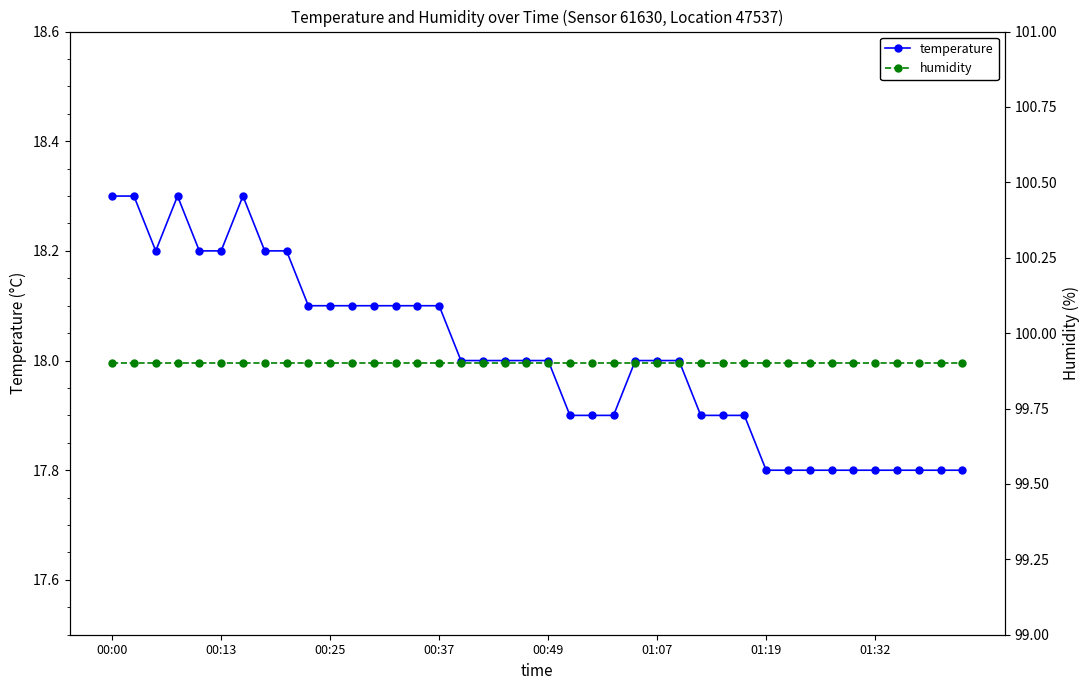

Count the number of categories in the chart.

40